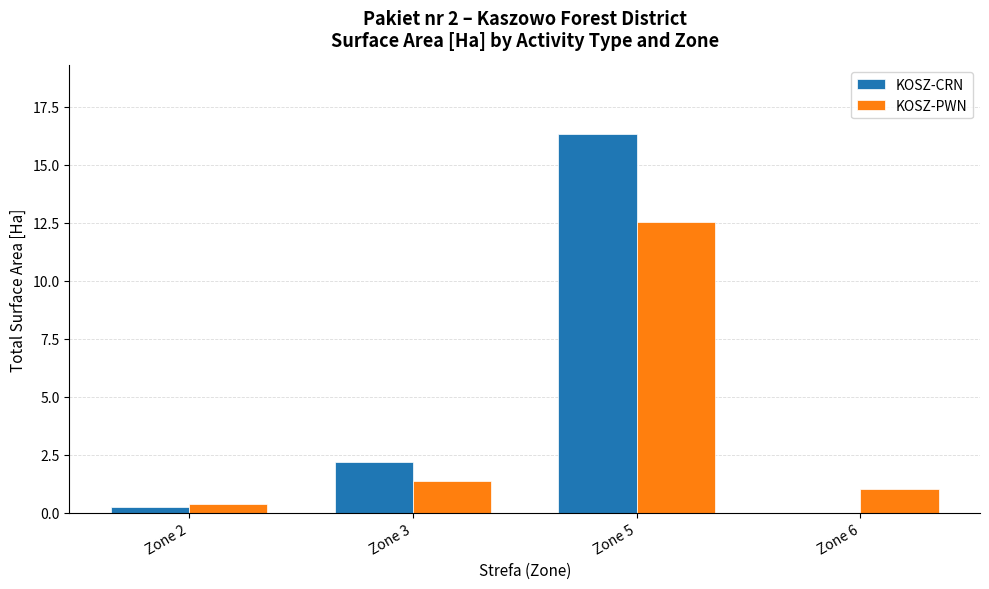

How many groups of bars are there?

4